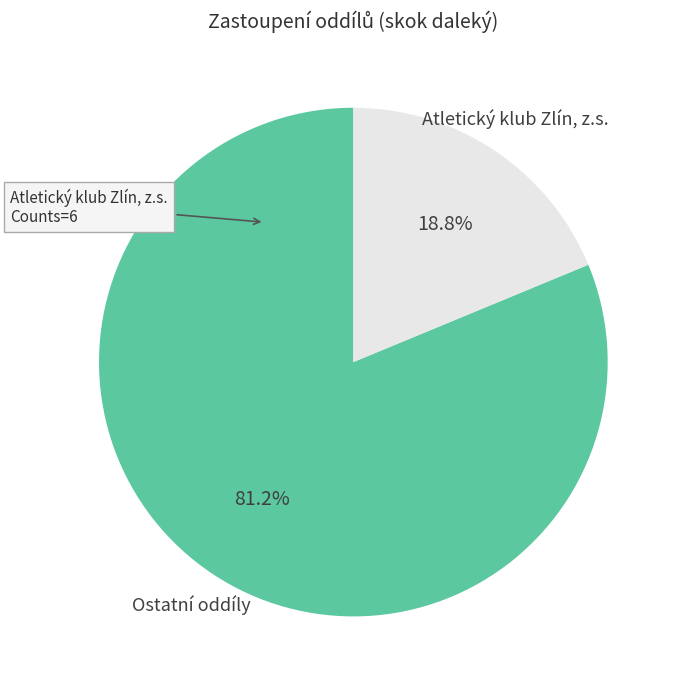

To the nearest percent, what percentage of the pie is Atletický klub Zlín, z.s.?

19%